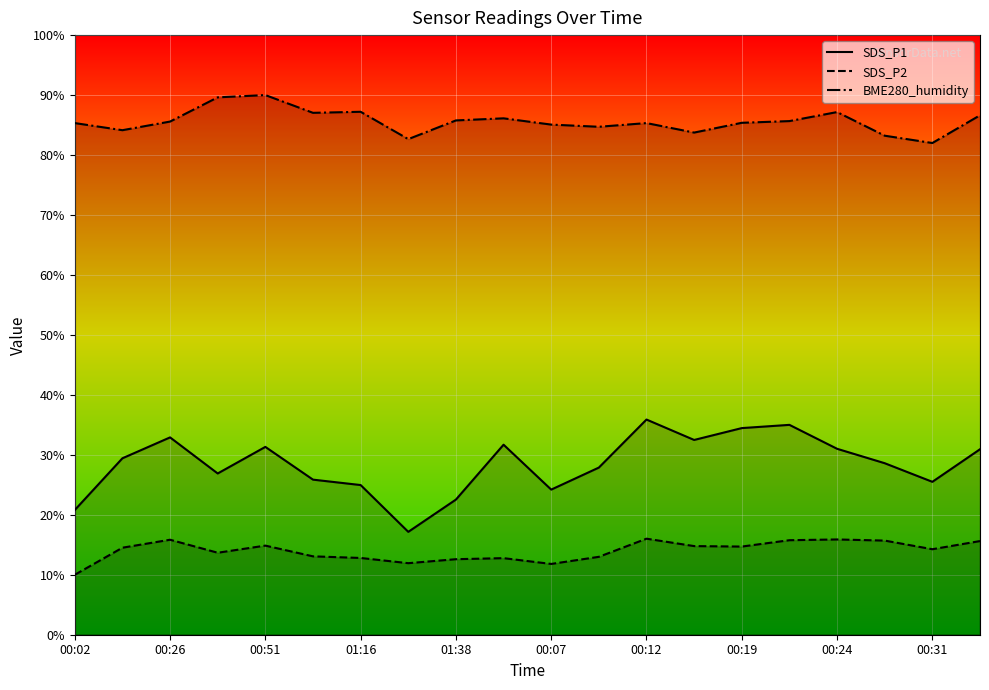

True or false: SDS_P1 has a value of 6.2 at 00:02.

False